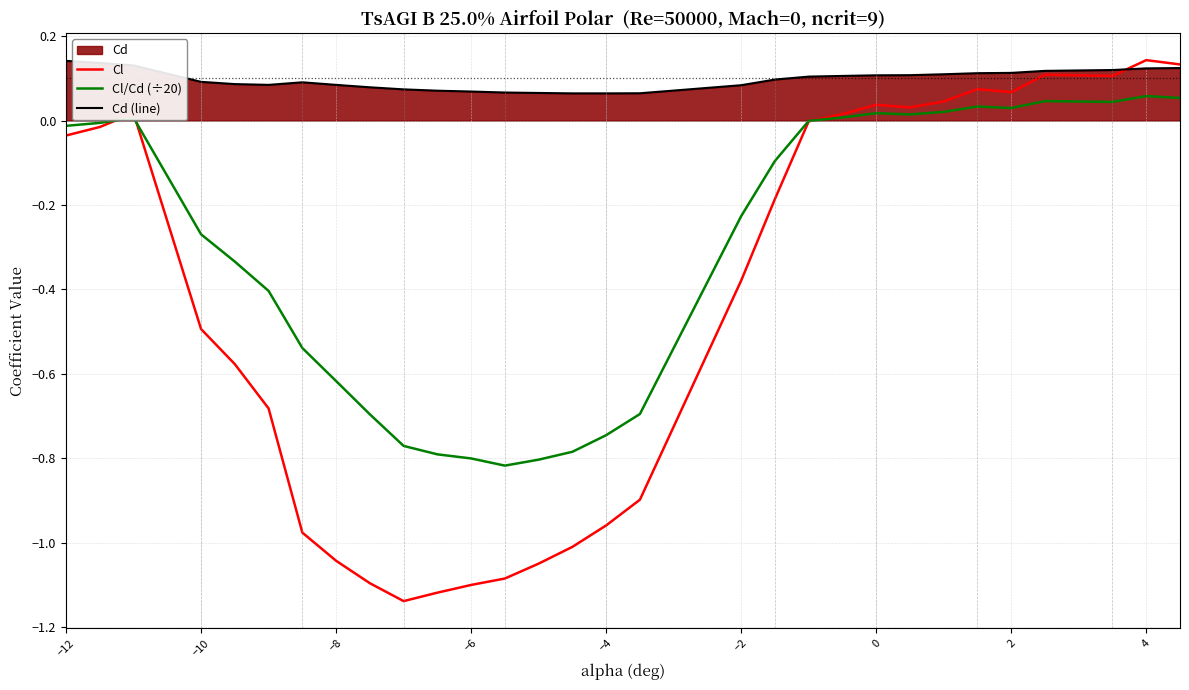

How many distinct data groups are displayed?

3